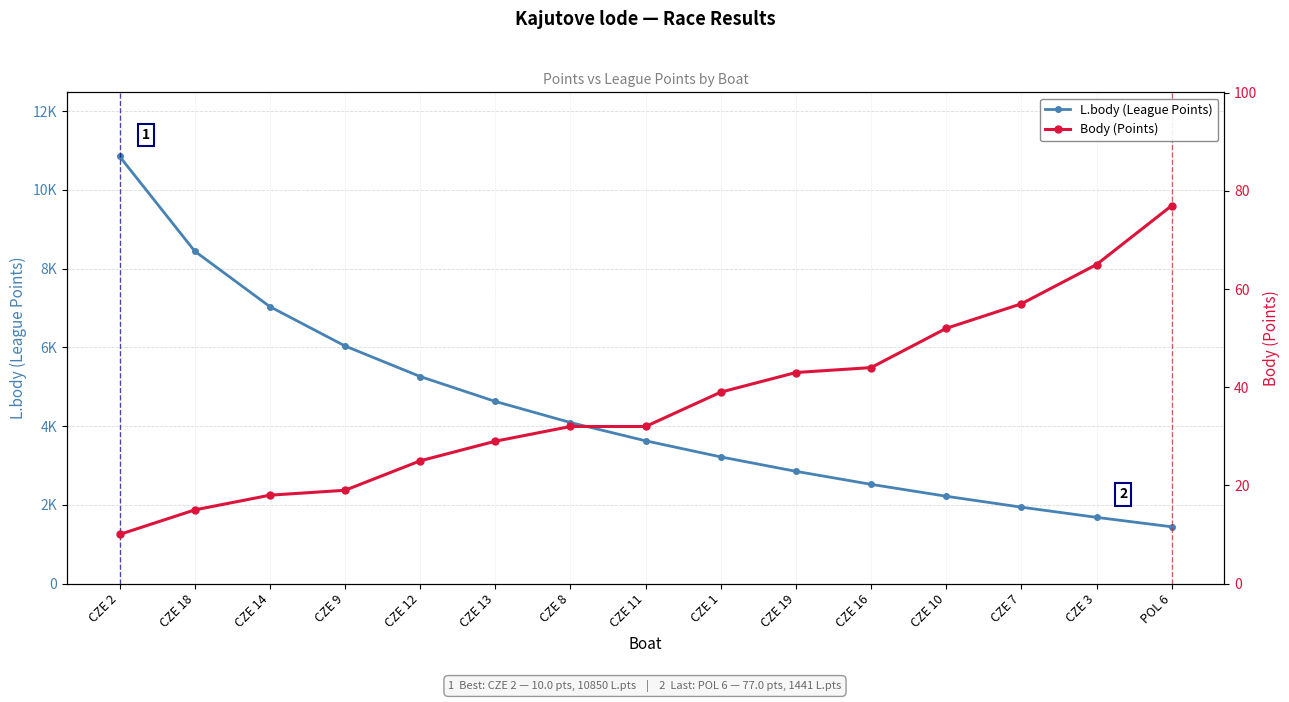

How many data points in L.body (League Points) are above 3625?

7